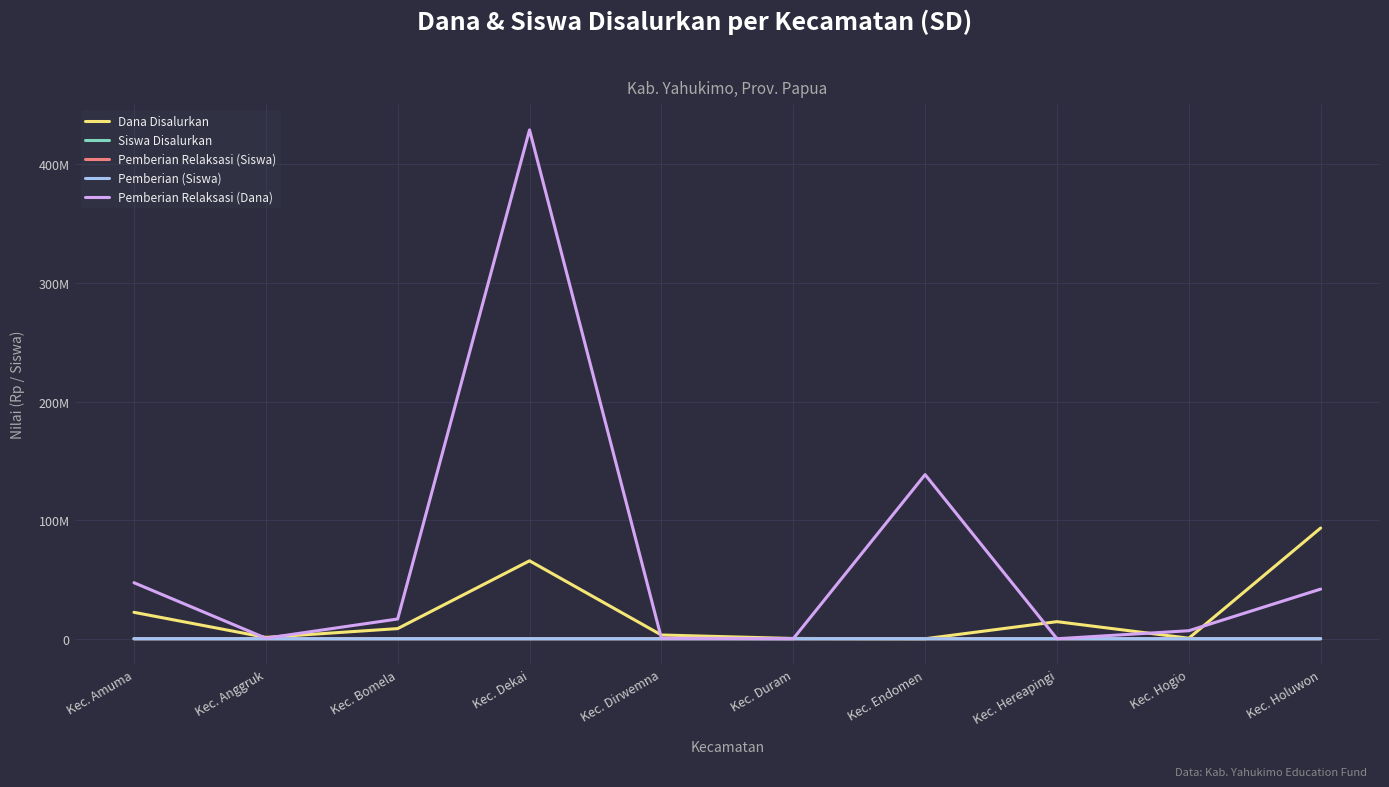

What is the label of the 5th point from the left?

Kec. Dirwemna